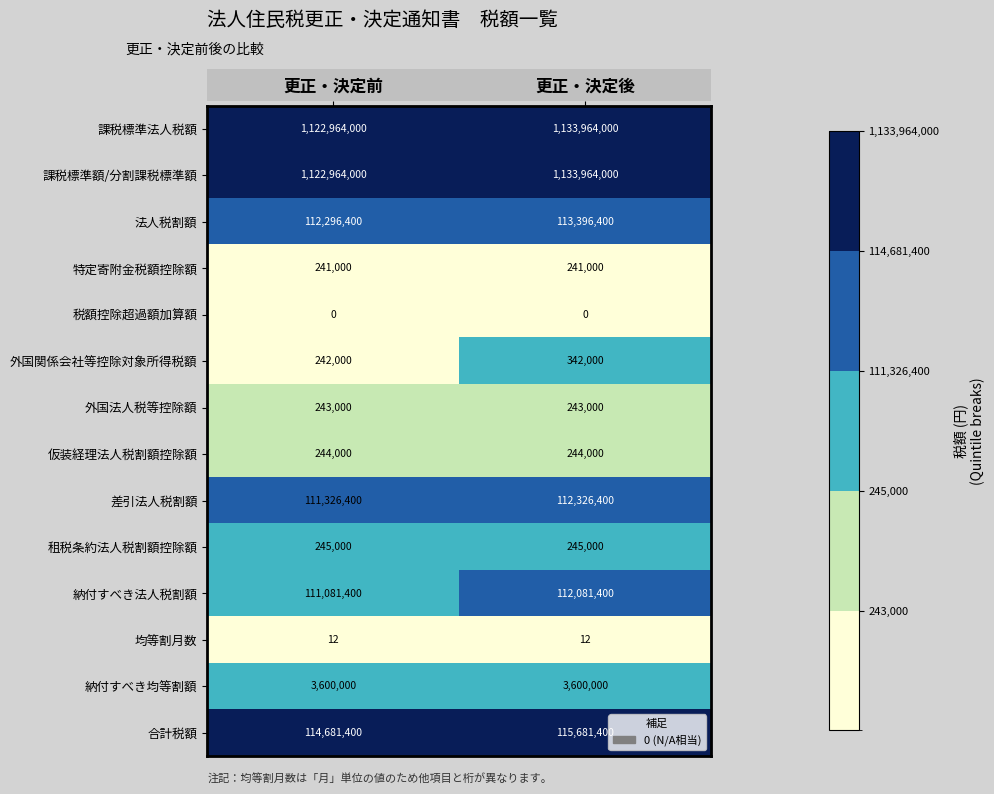

What is the sum of all 法人税割額 values?

225692800